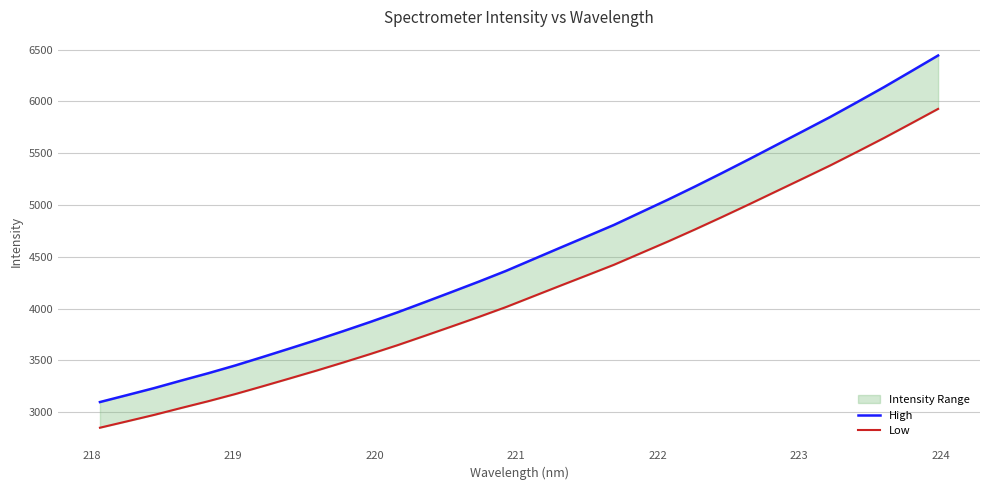

True or false: Low and High intersect in this chart.

False